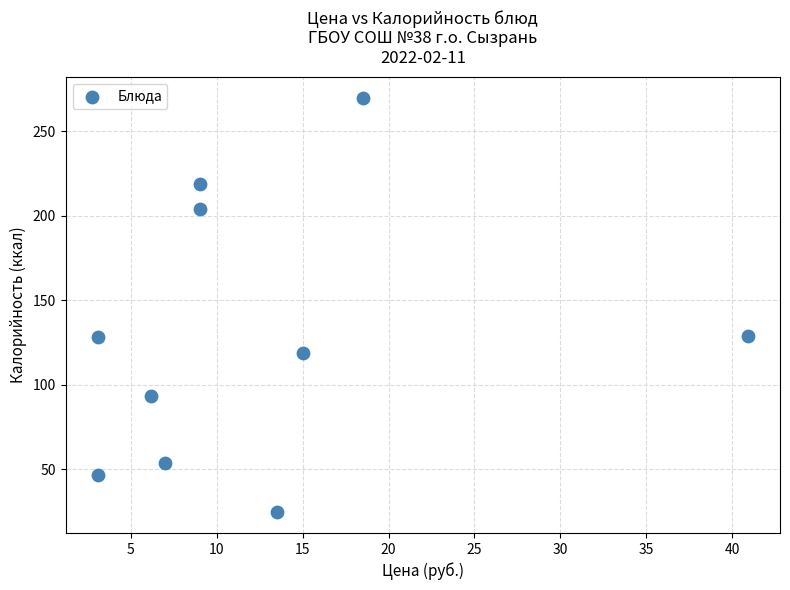

What is the average X value?

12.5